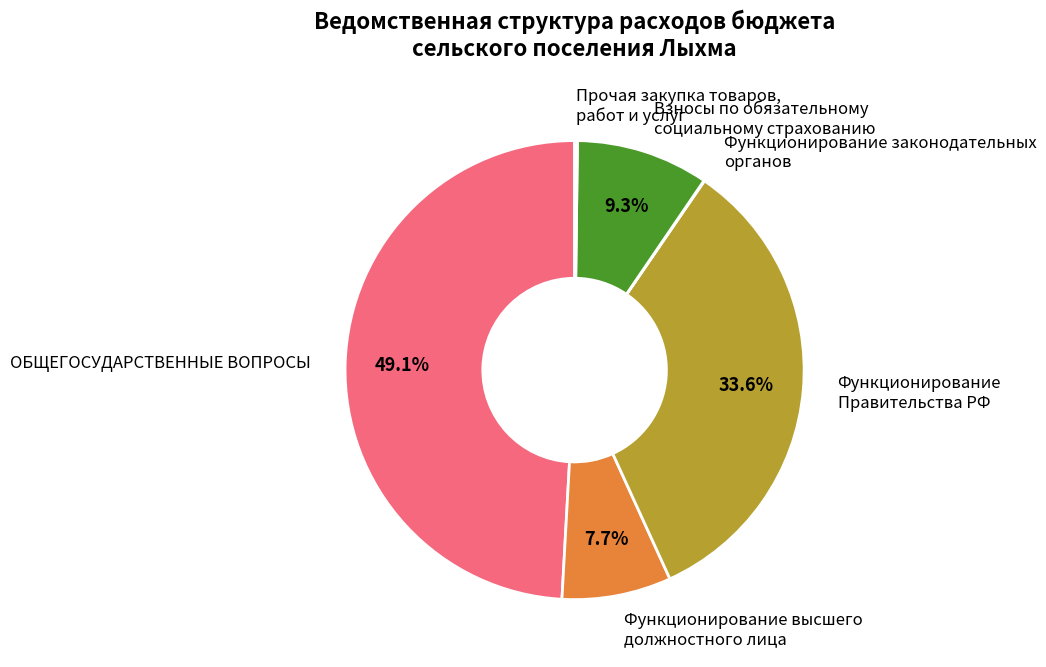

Which category has the biggest portion of the pie?

ОБЩЕГОСУДАРСТВЕННЫЕ ВОПРОСЫ